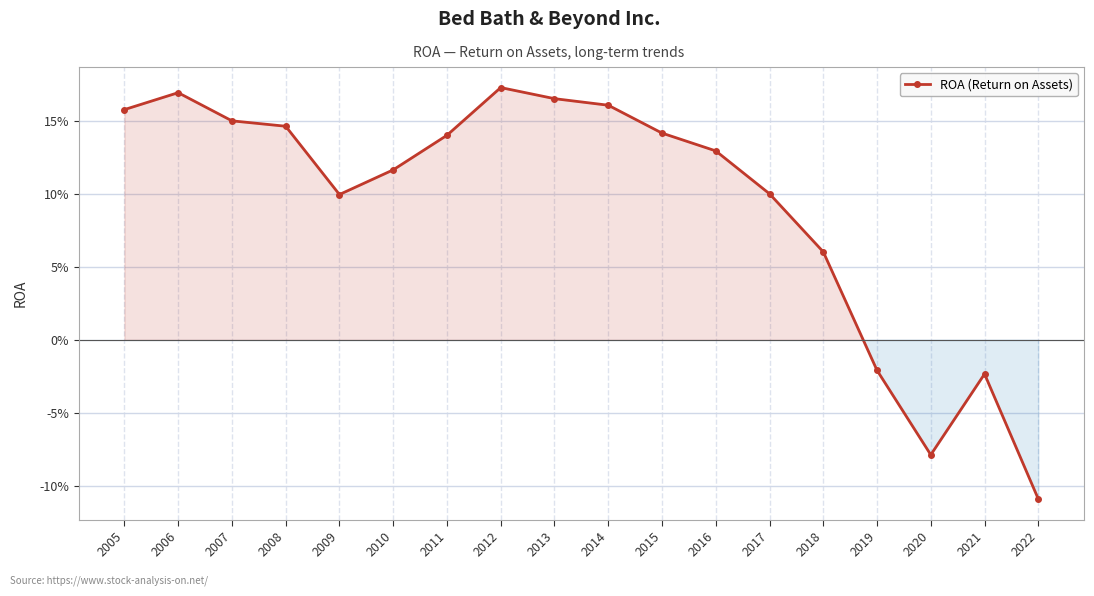

The value at 2010 is 0.2. True or false?

False